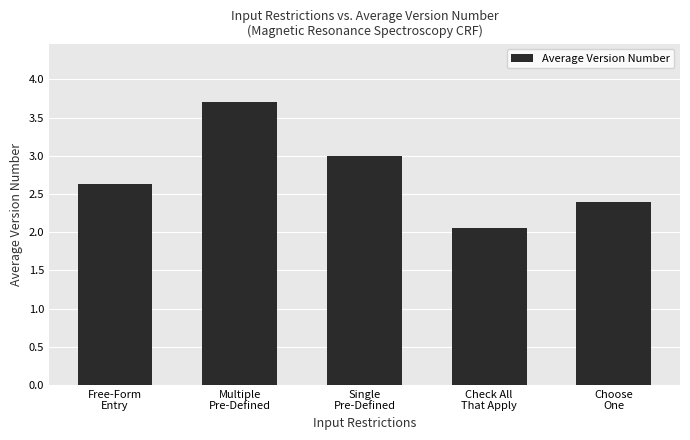

Are the bars horizontal?

No